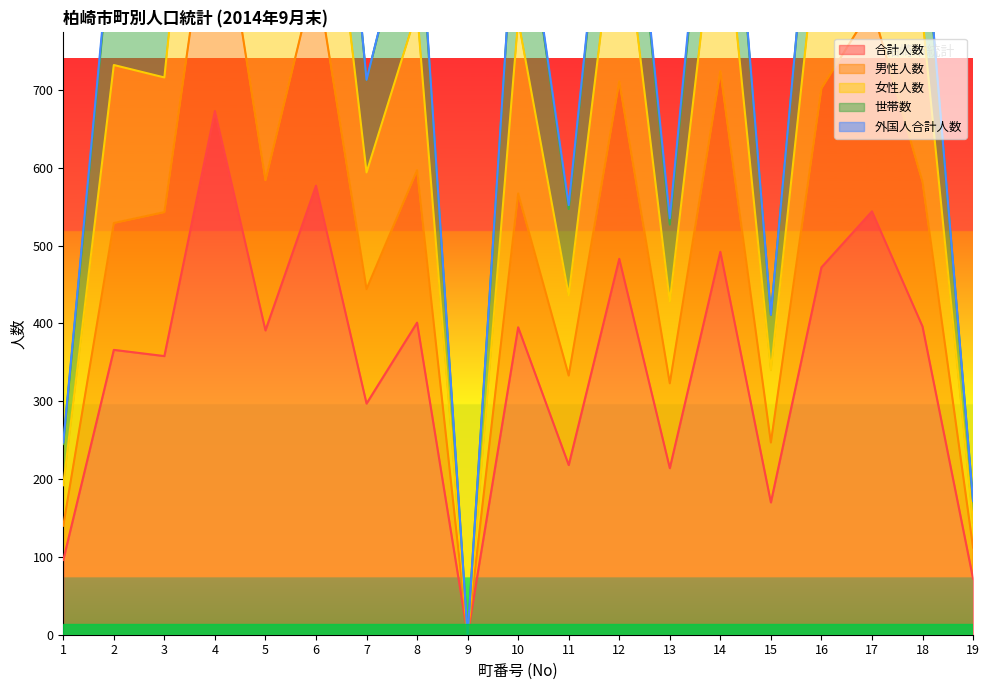

True or false: 合計人数 has a value of 703 at 18.

False